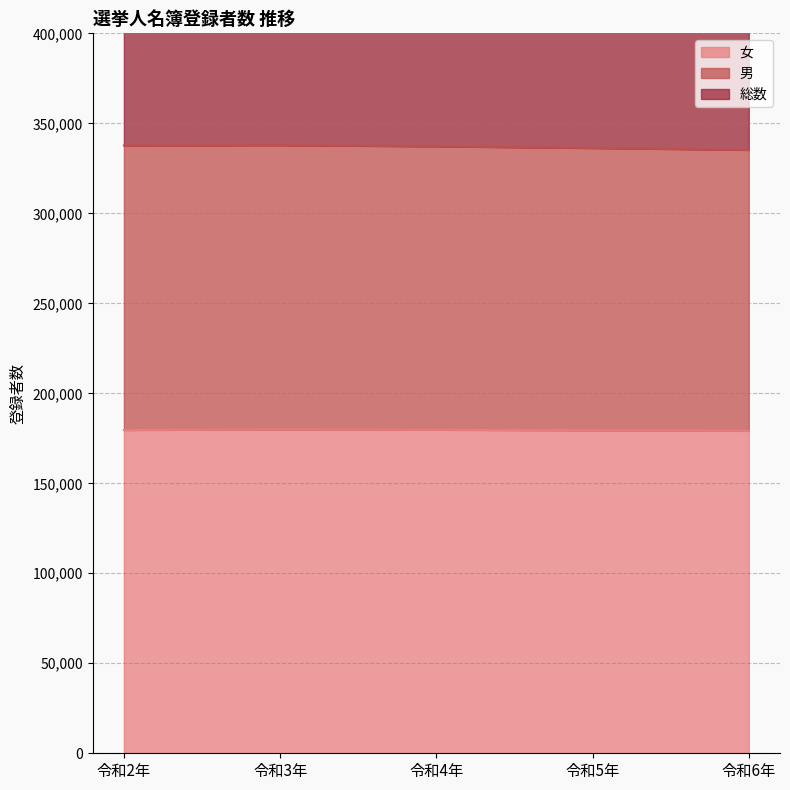

Reading left to right, transcribe all the data shown in this chart.

女: 179617	179906	179734	179437	179137
男: 337695	337840	337189	336263	335219
総数: 675390	675680	674378	672526	670438